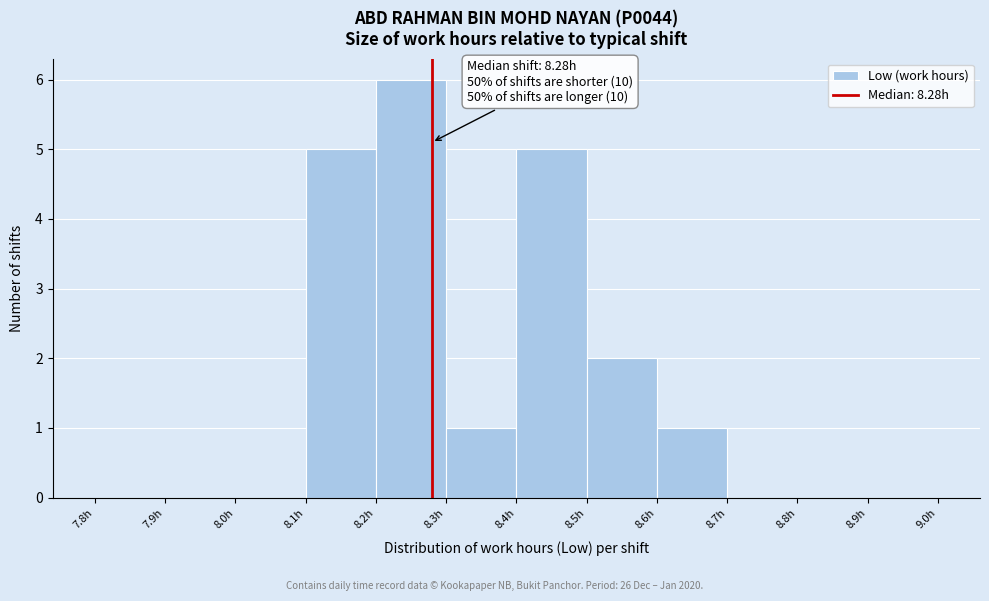

Which range on the x-axis has the tallest bar?

8.2 to 8.3